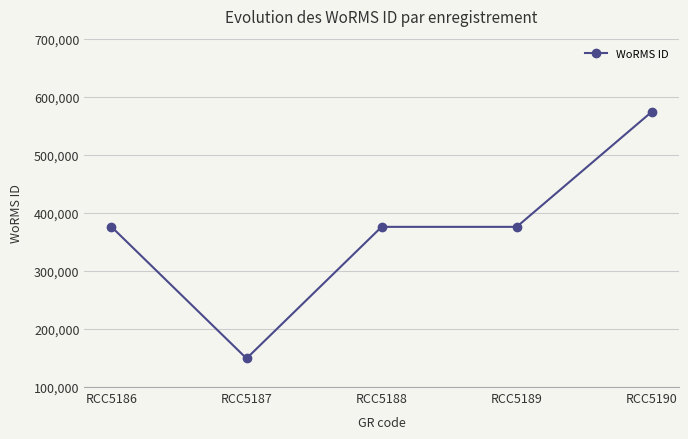

What is the sum of all values?

1850923